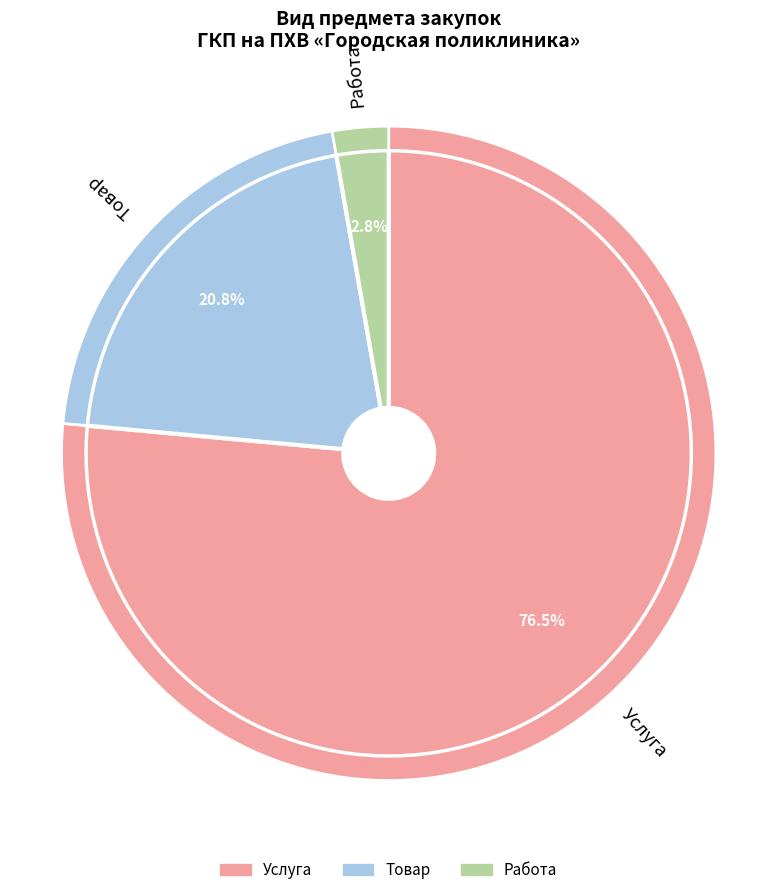

Does Услуга account for over 50% of the chart?

Yes